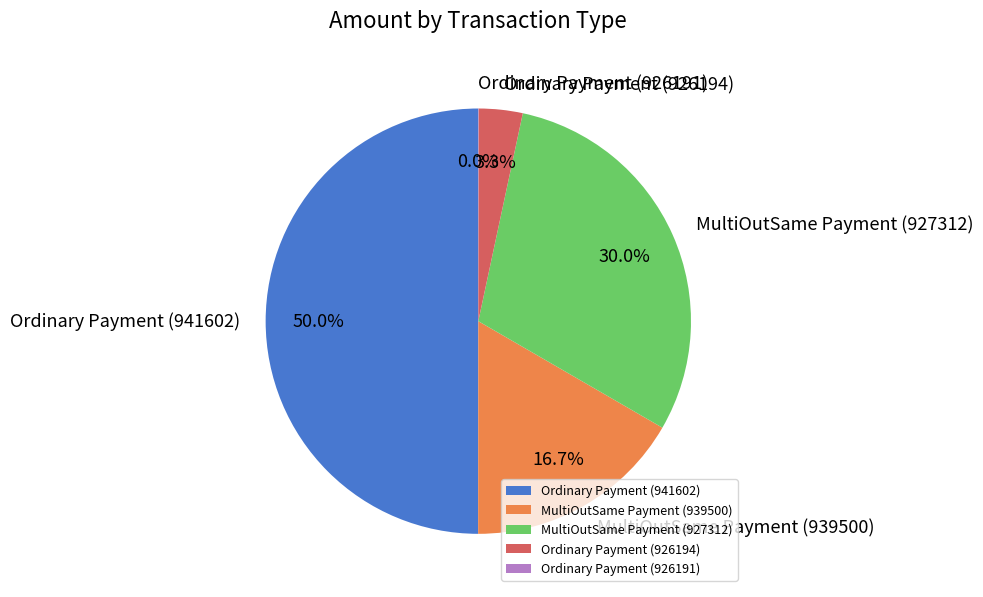

To the nearest percent, what portion does Ordinary Payment (926194) represent?

3%